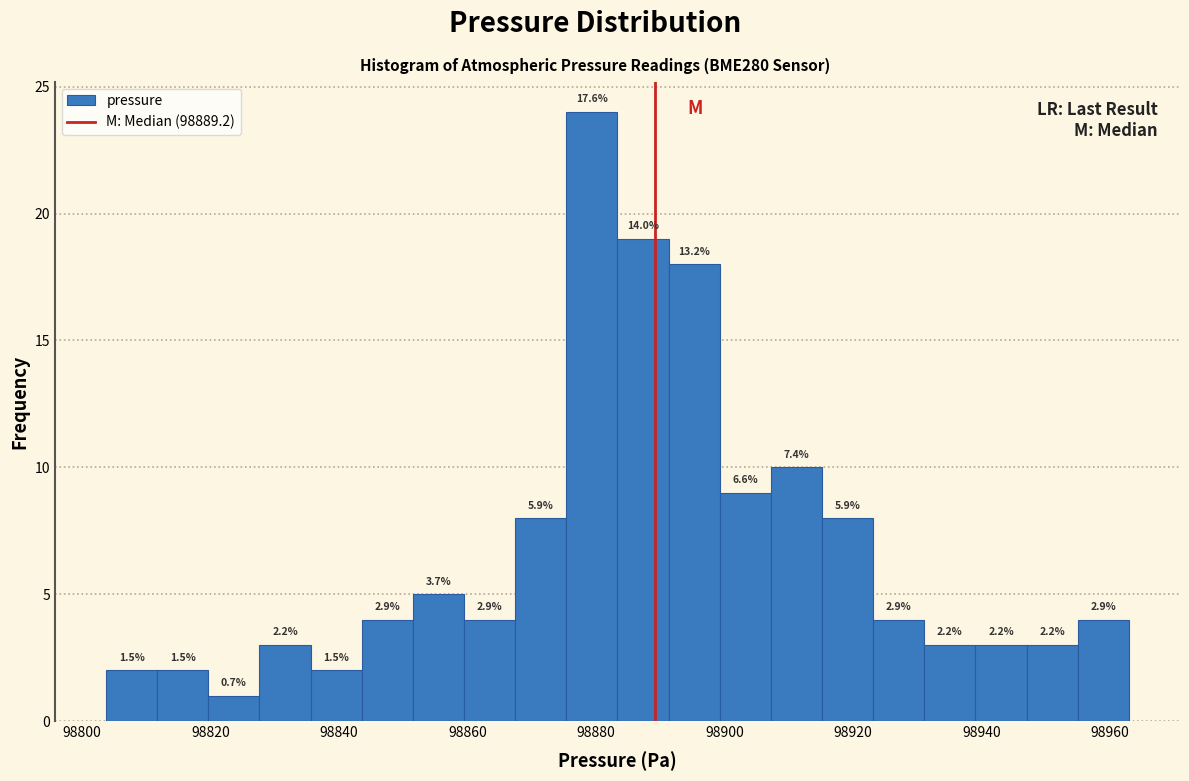

Read against the x-axis, roughly where is the centre of the tallest bar?

98880